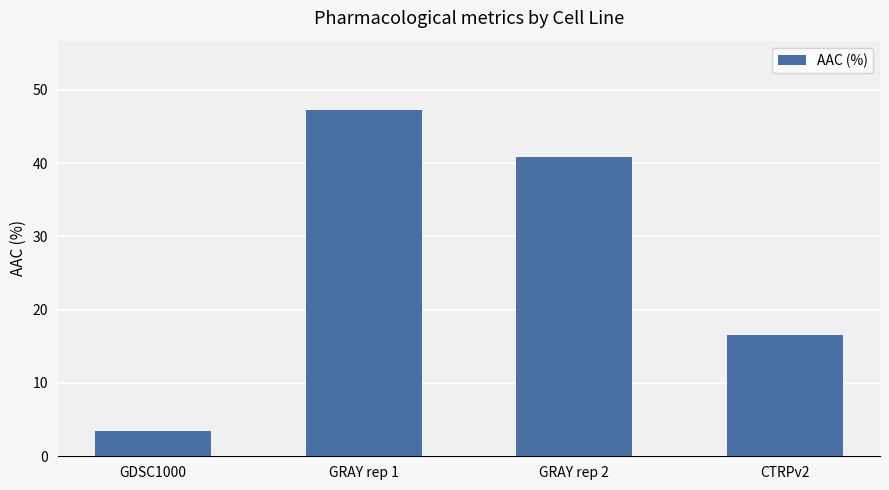

What is the label of the 1st bar from the right?

CTRPv2